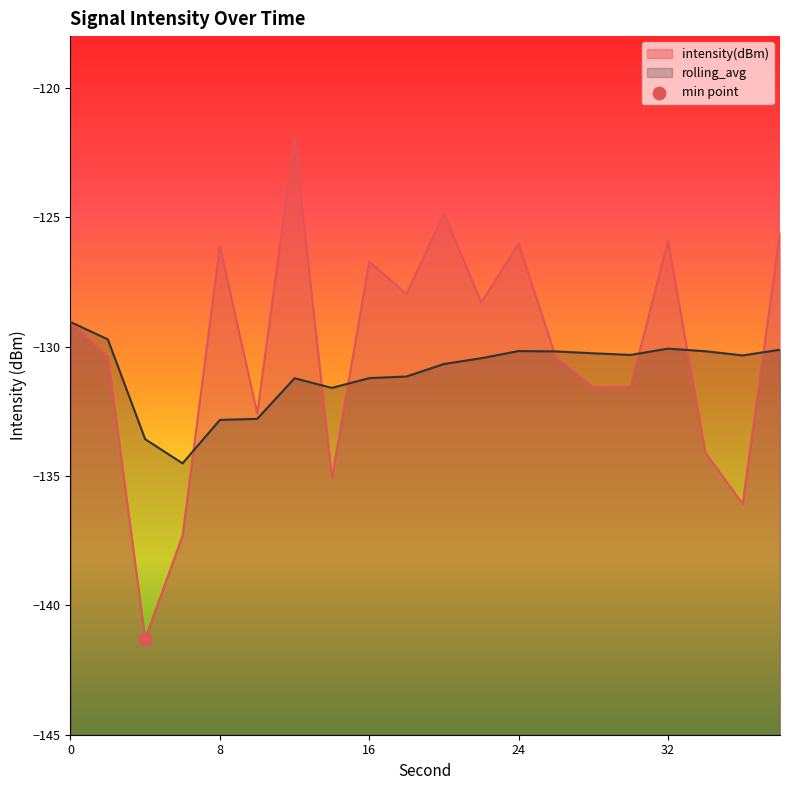

What are all the series names shown in the legend?

intensity(dBm), rolling_avg